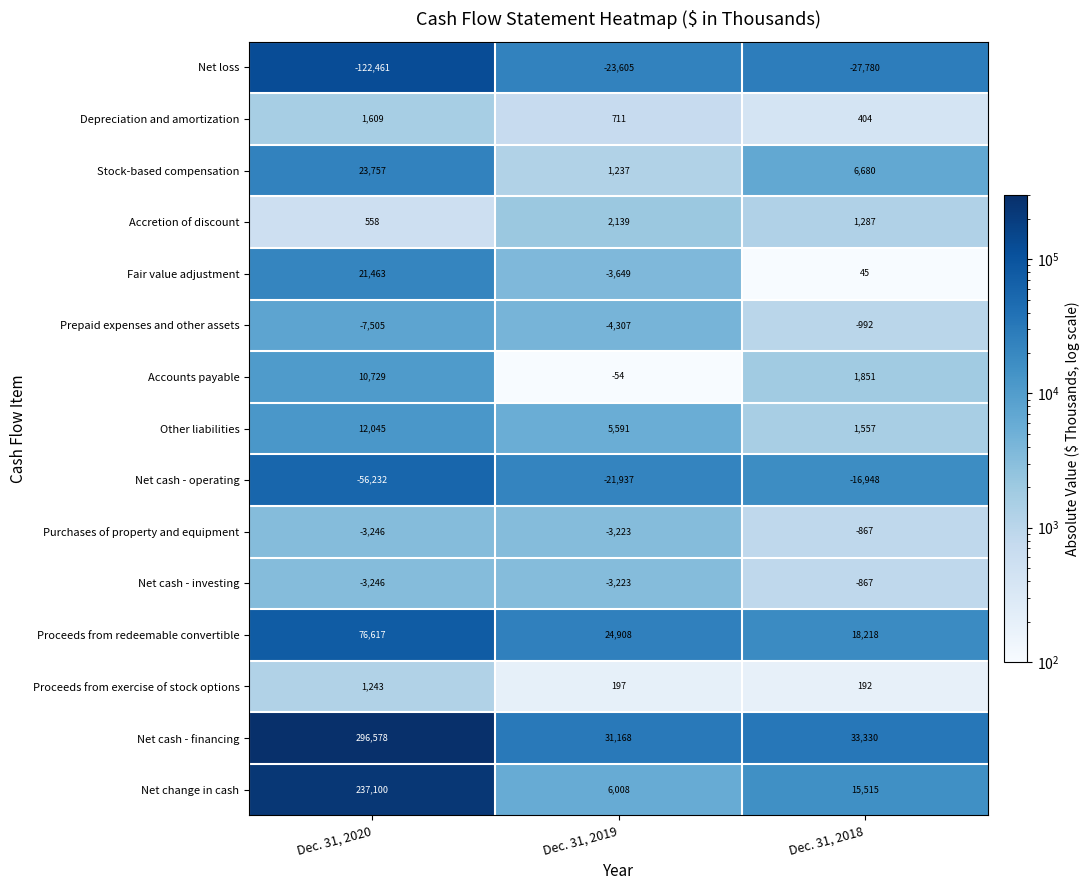

Count the number of categories in the chart.

3